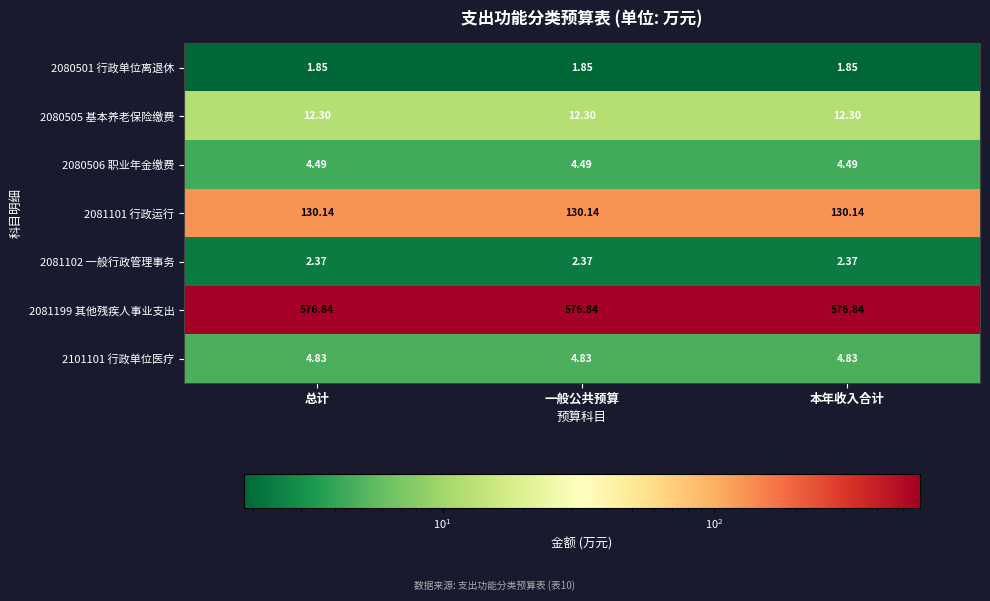

Is the value of 2080501 行政单位离退休 at 总计 greater than the value of 2081199 其他残疾人事业支出 at 总计?

No